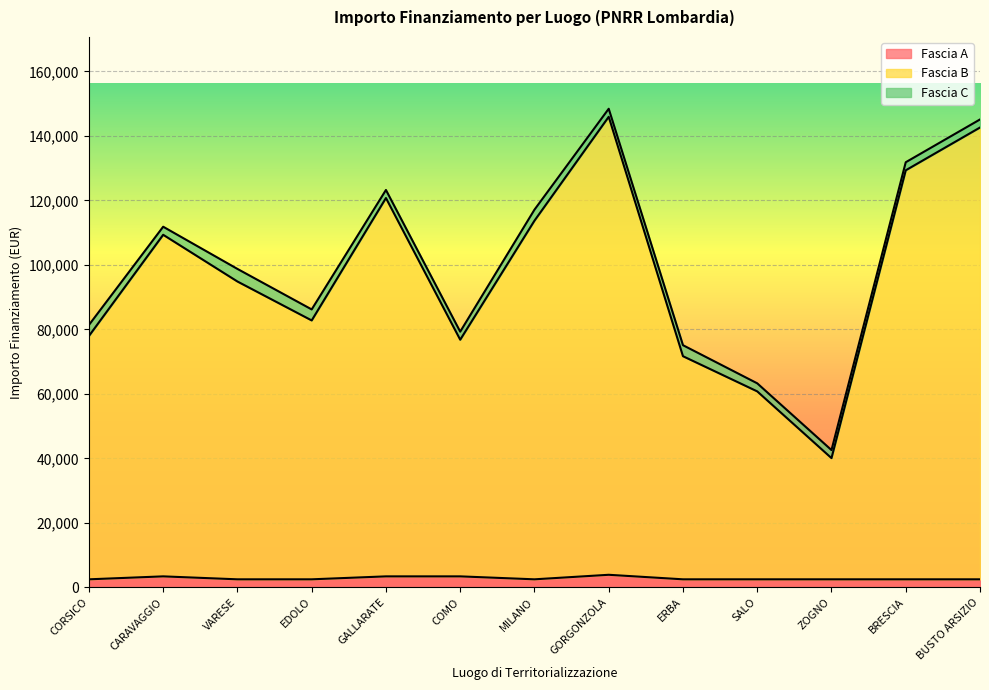

Is it true that Fascia A equals 2498.0 at CORSICO?

True